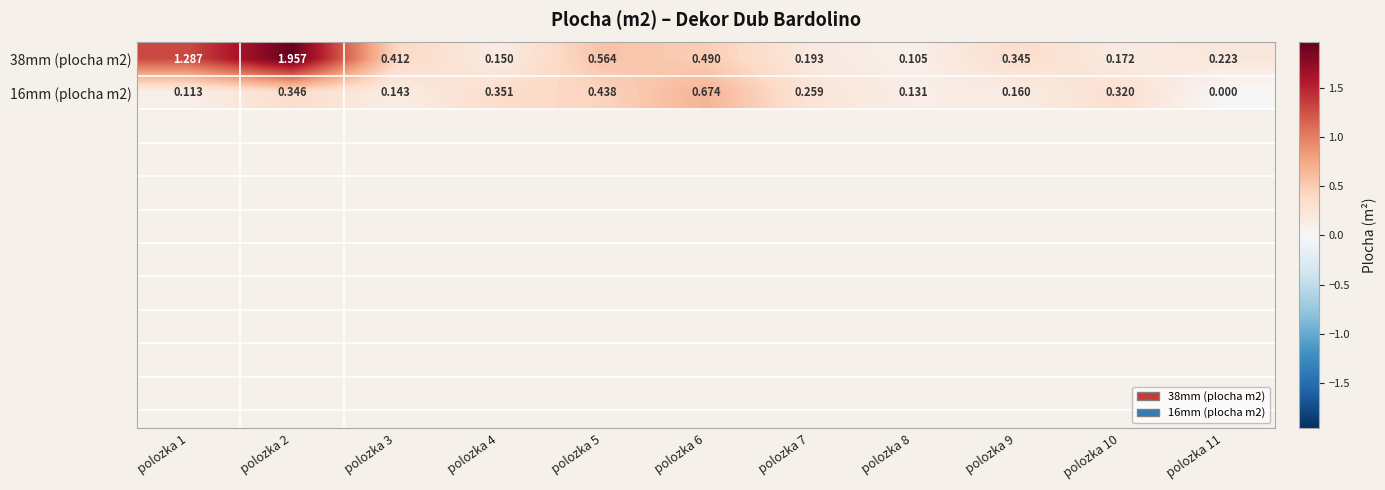

Which series has the largest total across all categories?

38mm (plocha m2)